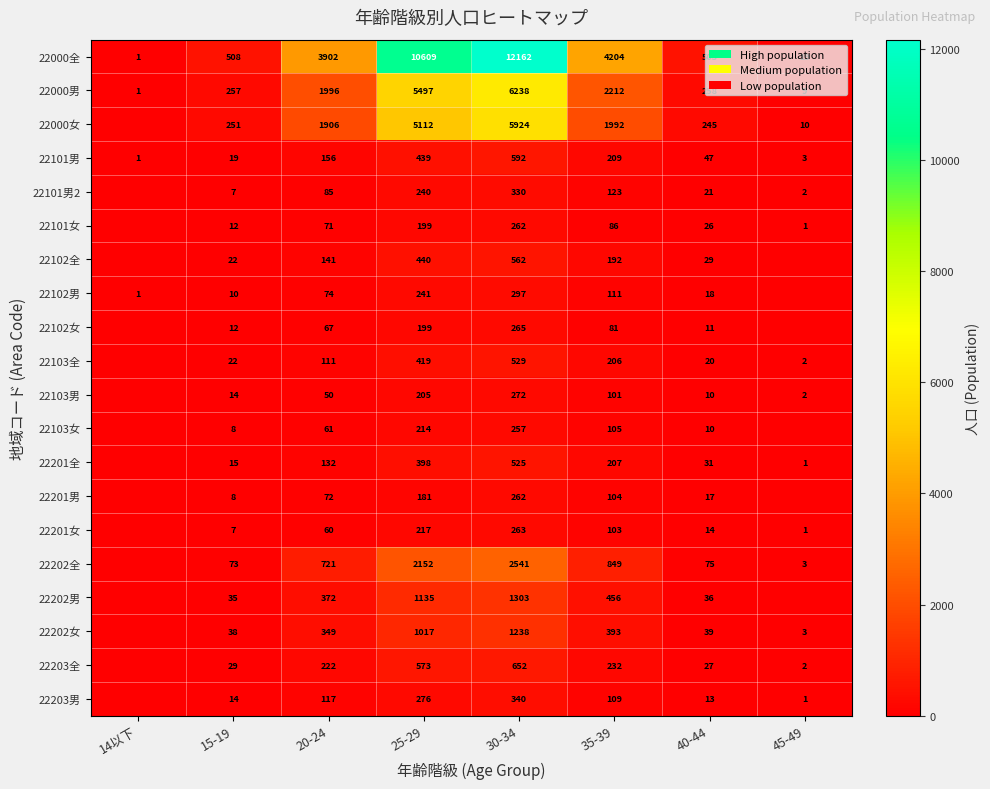

Is the value of 22202全 at 35-39 greater than the value of 22203男 at 35-39?

Yes